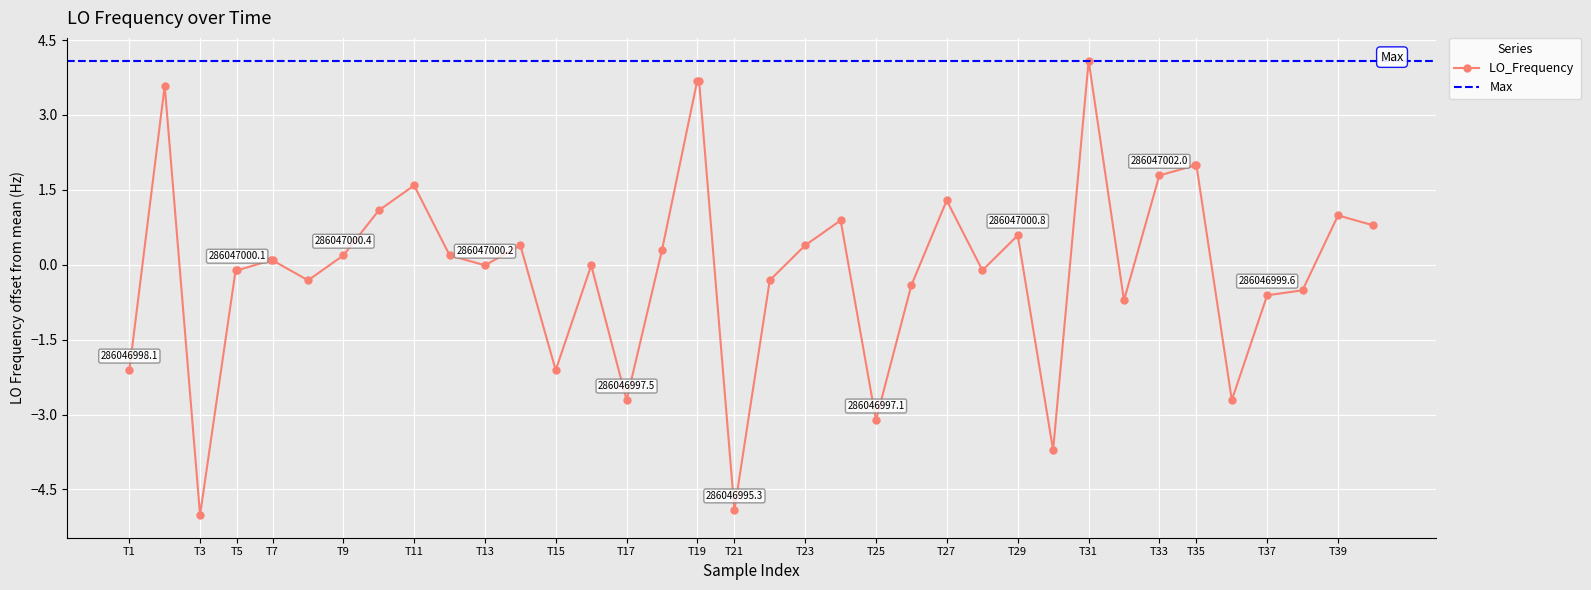

Reading left to right, list all the values displayed in this chart.

-2.1	3.6	-5.0	-0.1	-0.1	0.1	0.1	-0.3	0.2	1.1	1.6	0.2	-0.0	0.4	-2.1	-0.0	-2.7	0.3	3.7	3.7	-4.9	-0.3	0.4	0.9	-3.1	-0.4	1.3	-0.1	0.6	-3.7	4.1	-0.7	1.8	2.0	2.0	-2.7	-0.6	-0.5	1.0	0.8